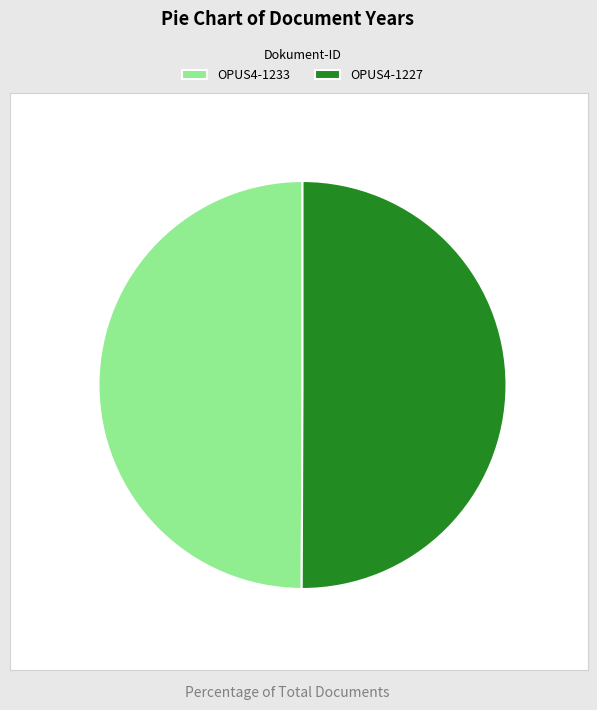

What is the ratio of the value at OPUS4-1227 to the value at OPUS4-1233?

1.0